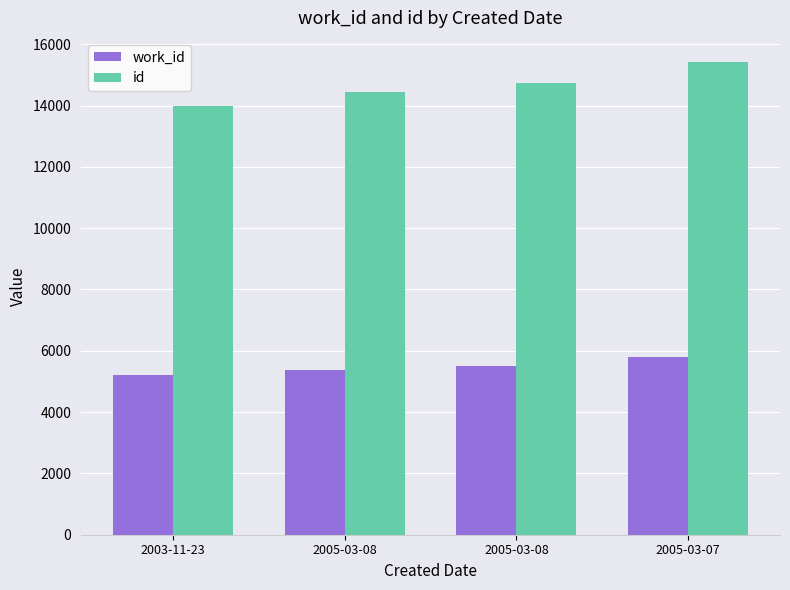

What are all the series names shown in the legend?

work_id, id